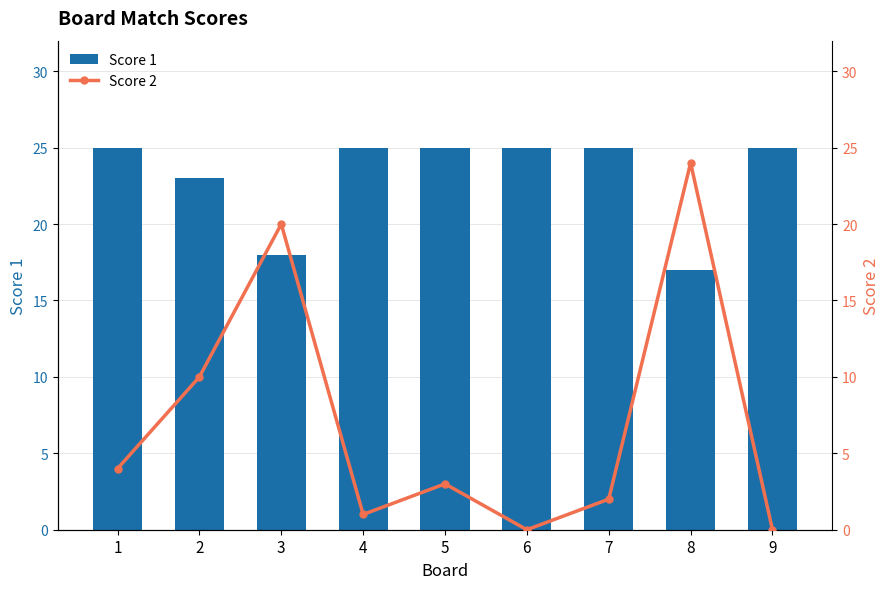

What is the value of the Score 2 bar at the 4th from the left?

1